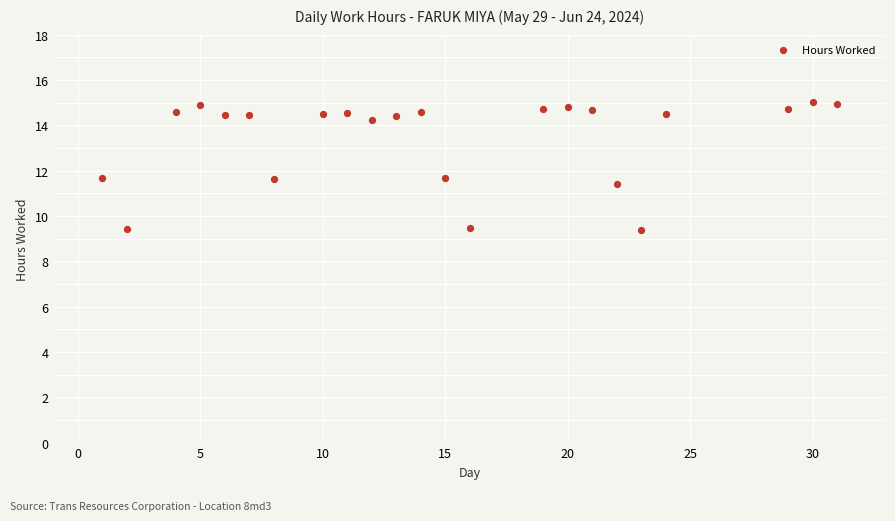

What is the range of X values (max minus min)?

30.0